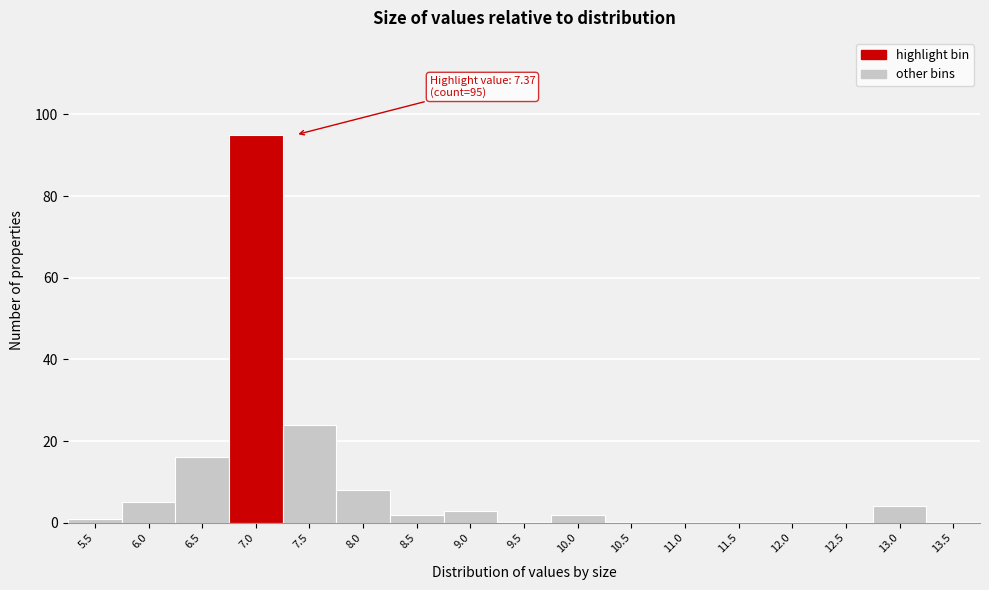

Reading right to left, transcribe all the data shown in this chart.

13.5=0	13.0=4	12.5=0	12.0=0	11.5=0	11.0=0	10.5=0	10.0=2	9.5=0	9.0=3	8.5=2	8.0=8	7.5=24	7.0=95	6.5=16	6.0=5	5.5=1